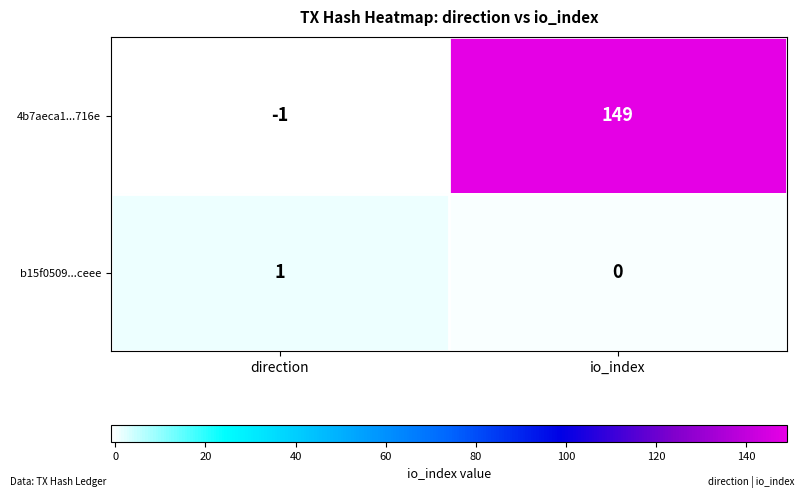

At which category is the sum across all series the highest?

io_index